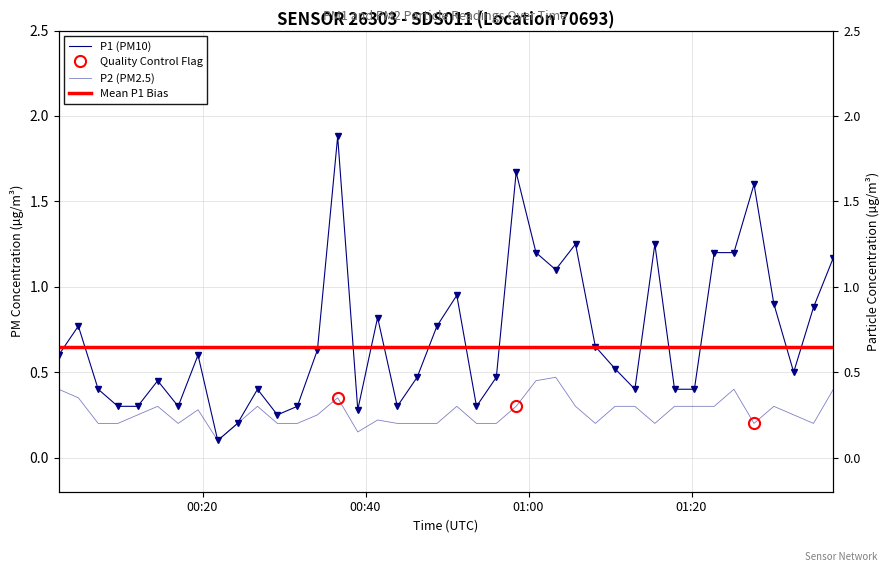

What is the maximum value for P2?

0.5